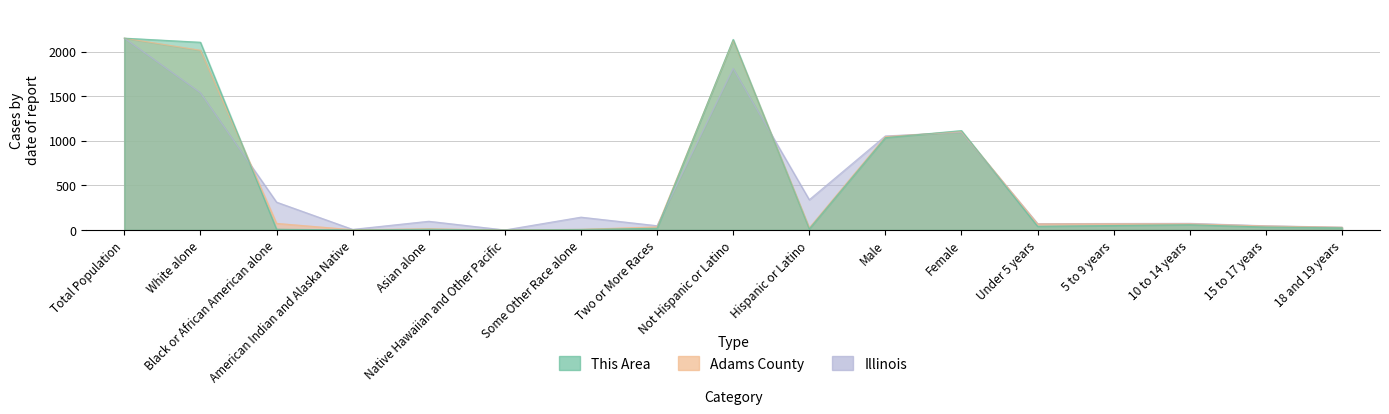

Does the chart display data point markers on the line(s)?

No